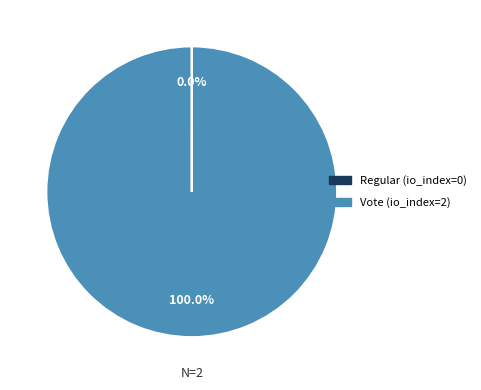

Which slice is the largest?

Vote